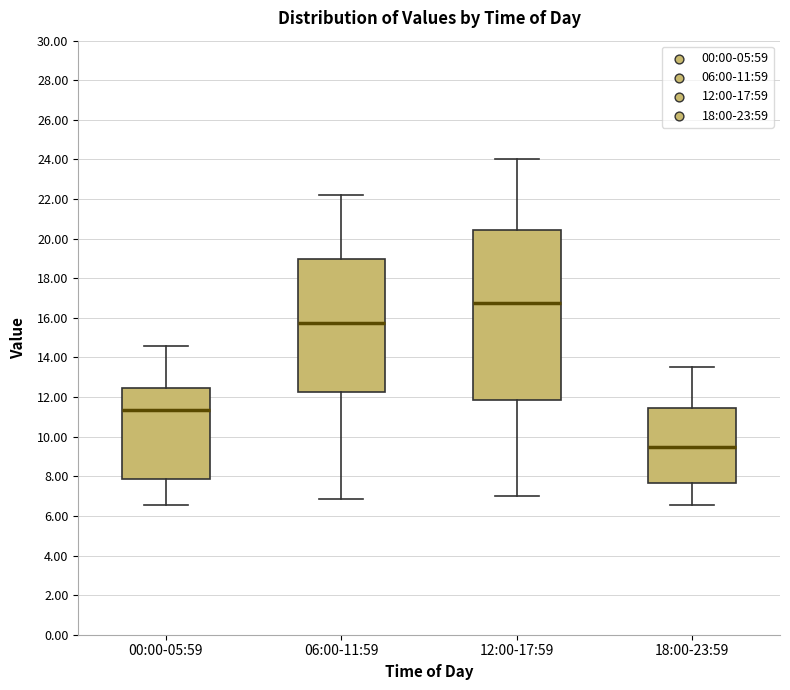

Which box is the tallest, from its lower edge to its upper edge?

12:00-17:59